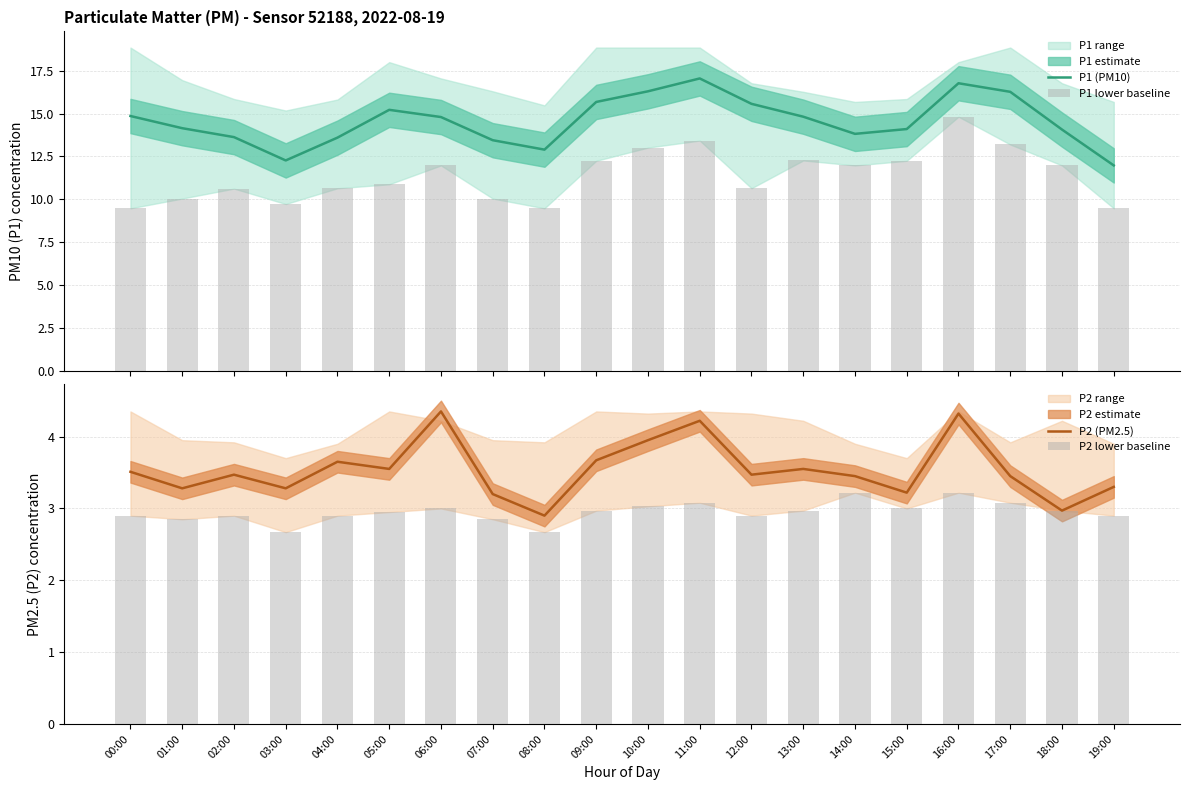

What is the total value across all series at 14:00?

32.5